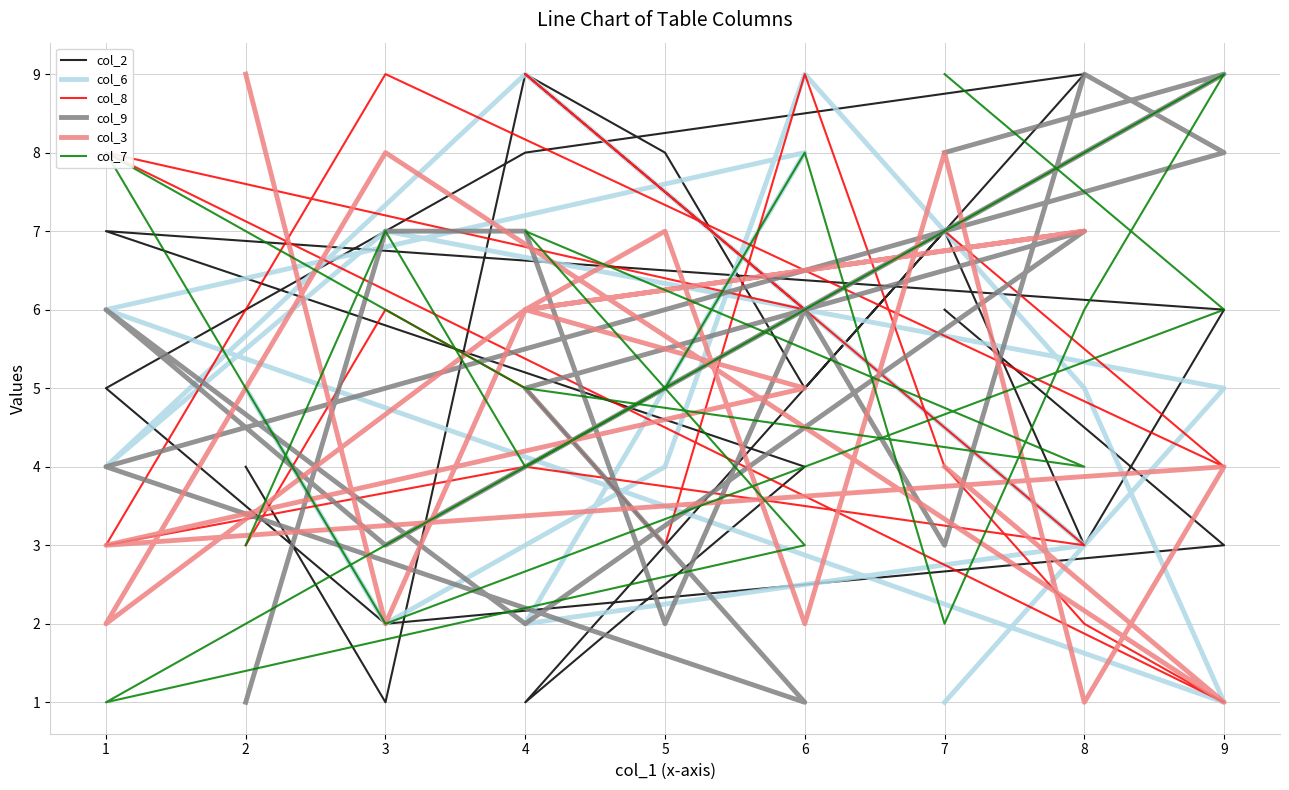

Between 7 and 9, which series saw the biggest shift?

col_7